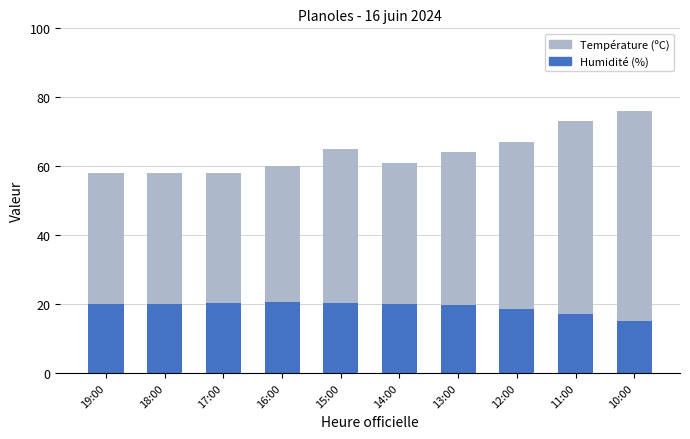

Read the Température (ºC) value at 18:00.

38.0